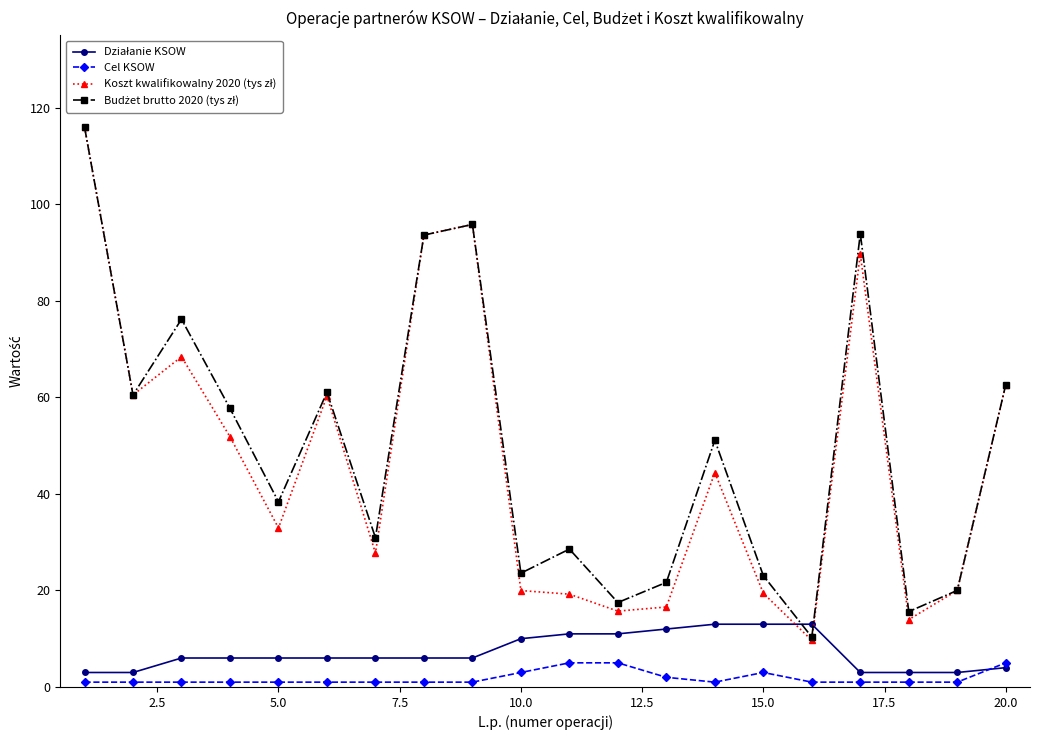

What is the maximum value shown in the chart?

116.0